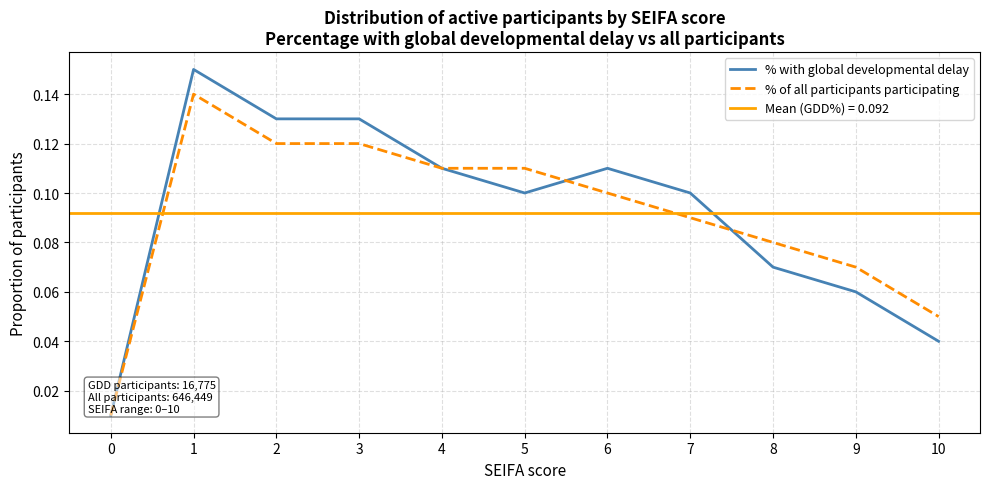

At which category is the sum across all series the highest?

1